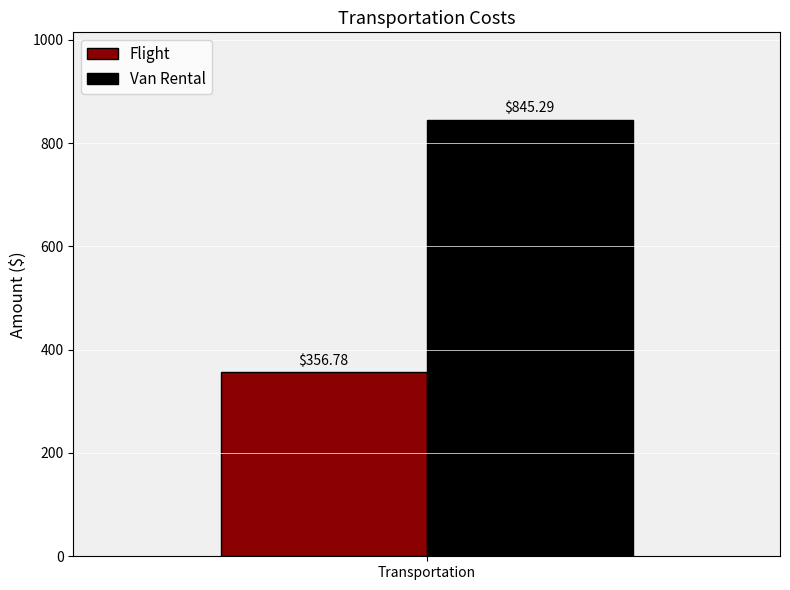

Rank the series by their average value, from lowest to highest.

Flight, Van Rental